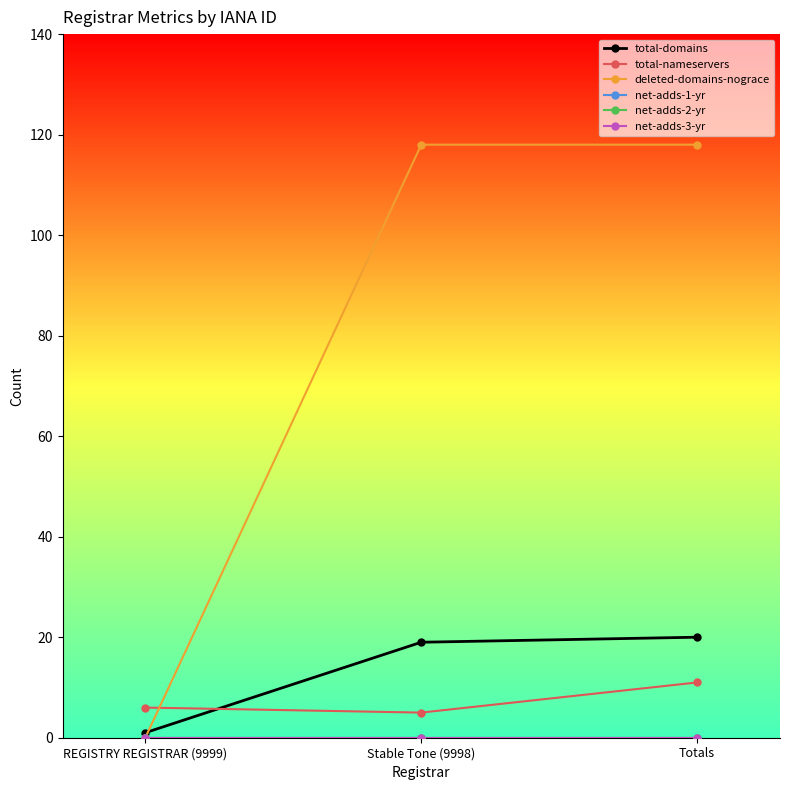

At which category does the chart reach its peak across all series?

Stable Tone (9998)